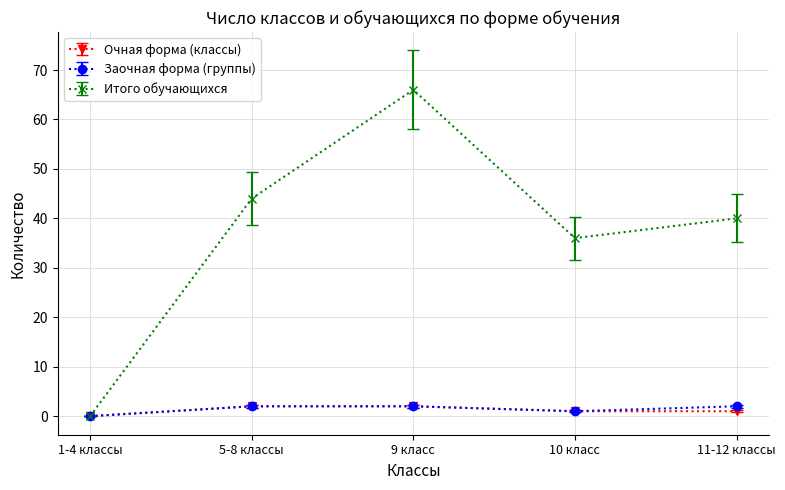

What is the difference between the Очная форма (классы) values at 9 класс and 10 класс?

1